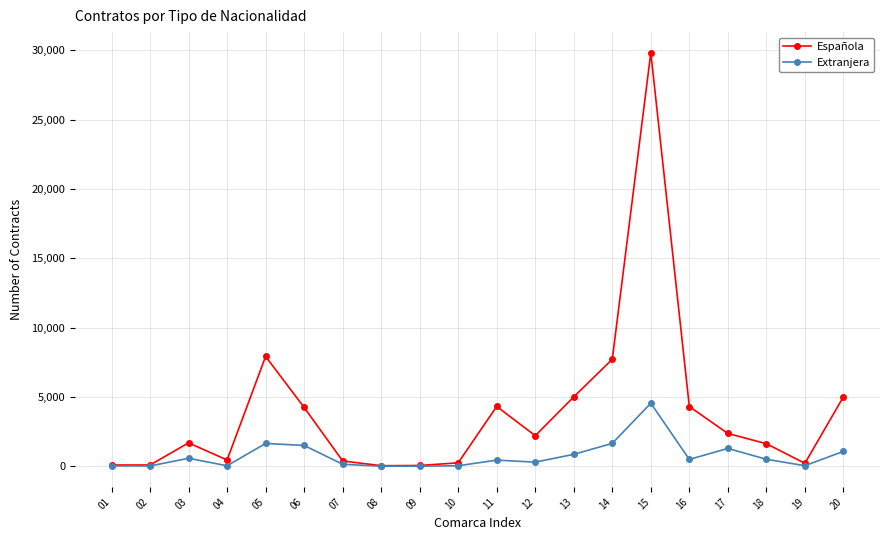

What is the value of the Española point at the 20th from the left?

5016